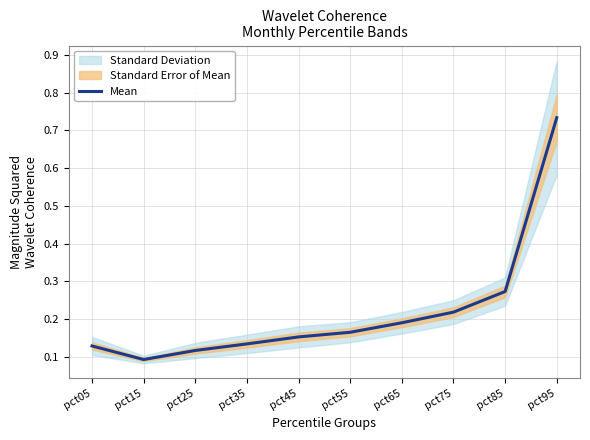

What is the value of the 6th point from the left?

0.2